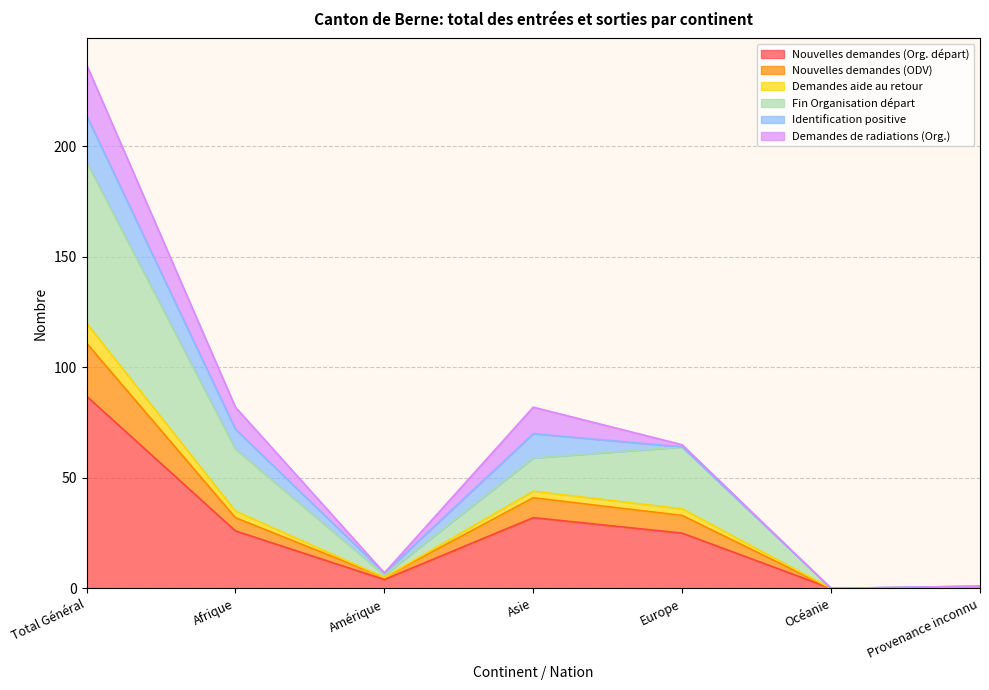

At which category is the sum across all series the highest?

Total Général